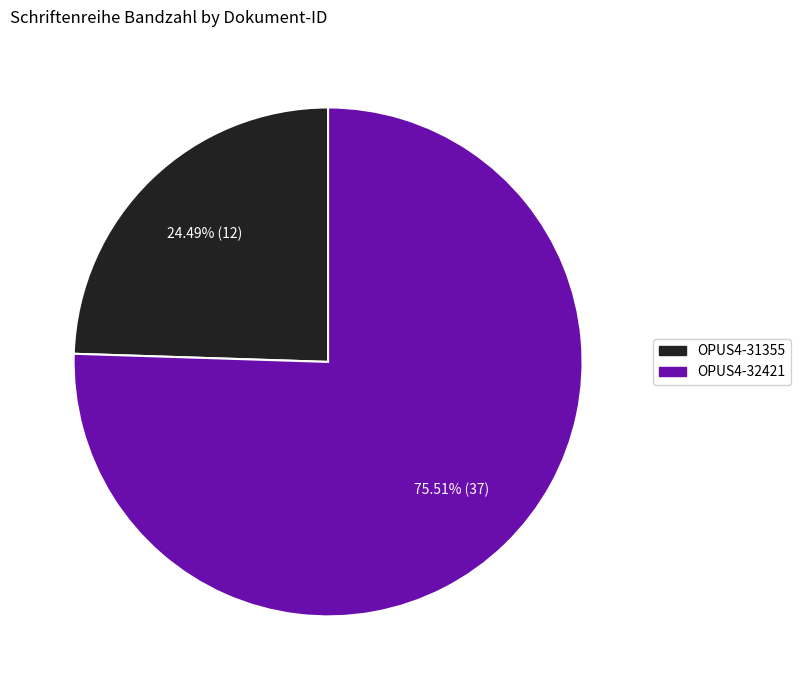

Which slice is the largest?

OPUS4-32421